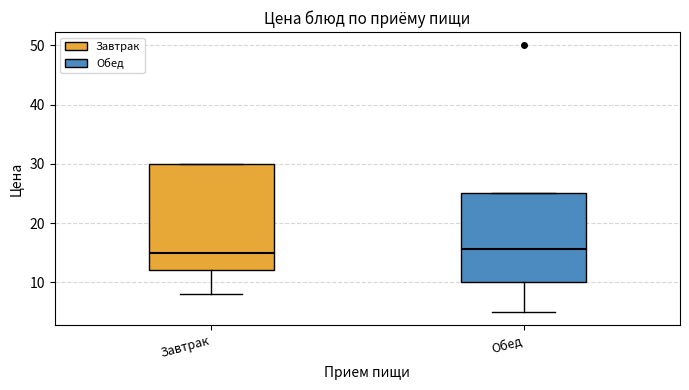

Reading left to right, read every box against the y-axis: the position of its median line, the range the box covers, and the ends of its whiskers. The values are not printed on the chart, so give them approximately, as read against the axis.

Завтрак: median 15, box 12 to 30, whiskers 8 to 30
Обед: median 16, box 10 to 25, whiskers 5 to 25